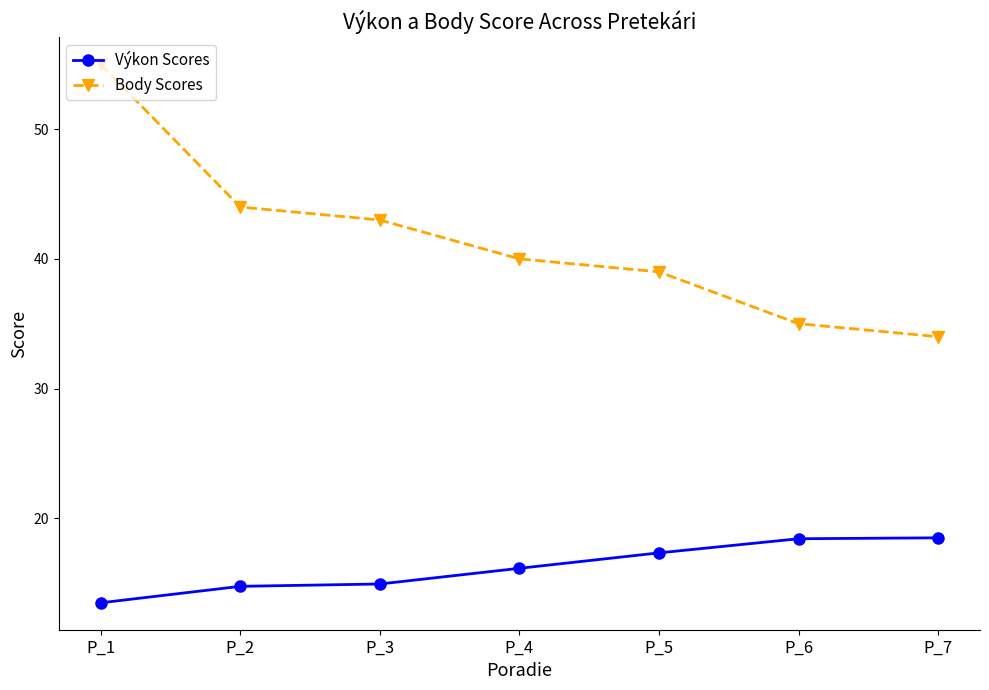

What is the minimum value for Body Scores?

34.0